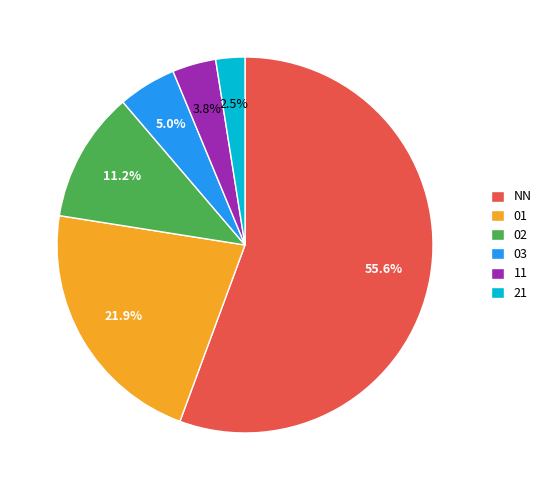

Approximately how many times larger is the value at 21 compared to 11?

0.7